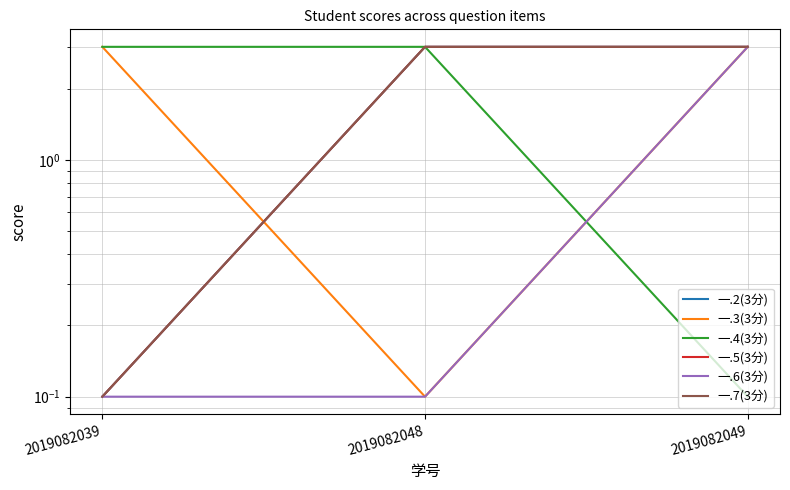

What is the minimum value shown in the chart?

0.1